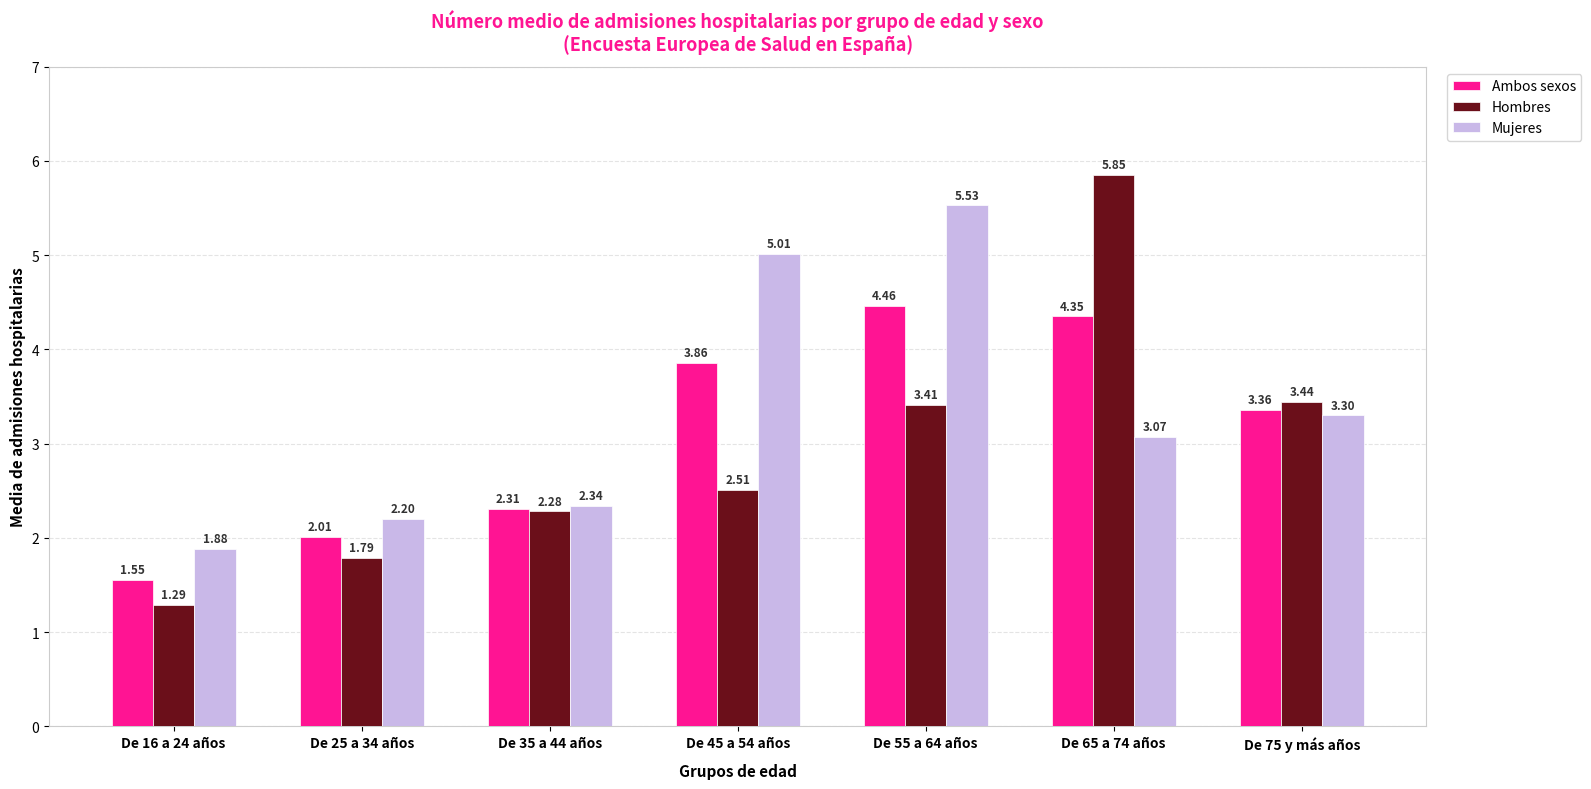

Which label corresponds to the smallest value in the chart?

De 16 a 24 años